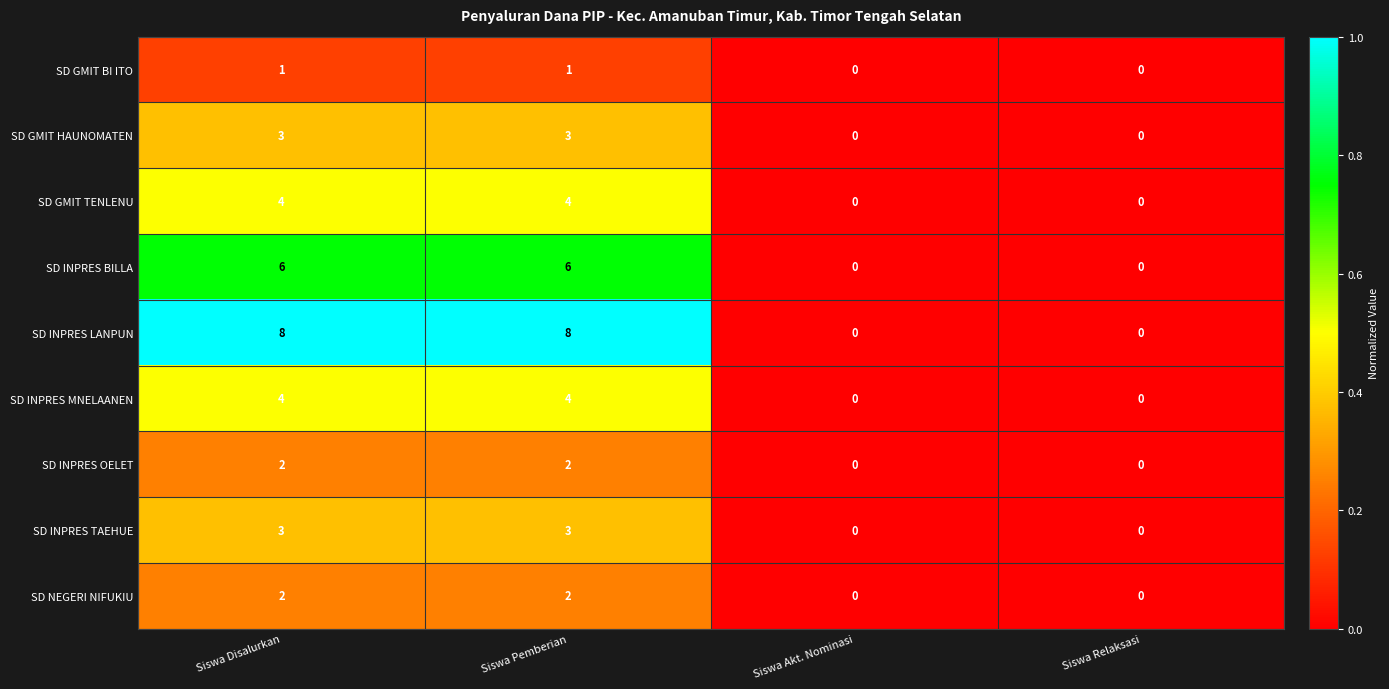

What is the sum of all SD INPRES MNELAANEN values?

8